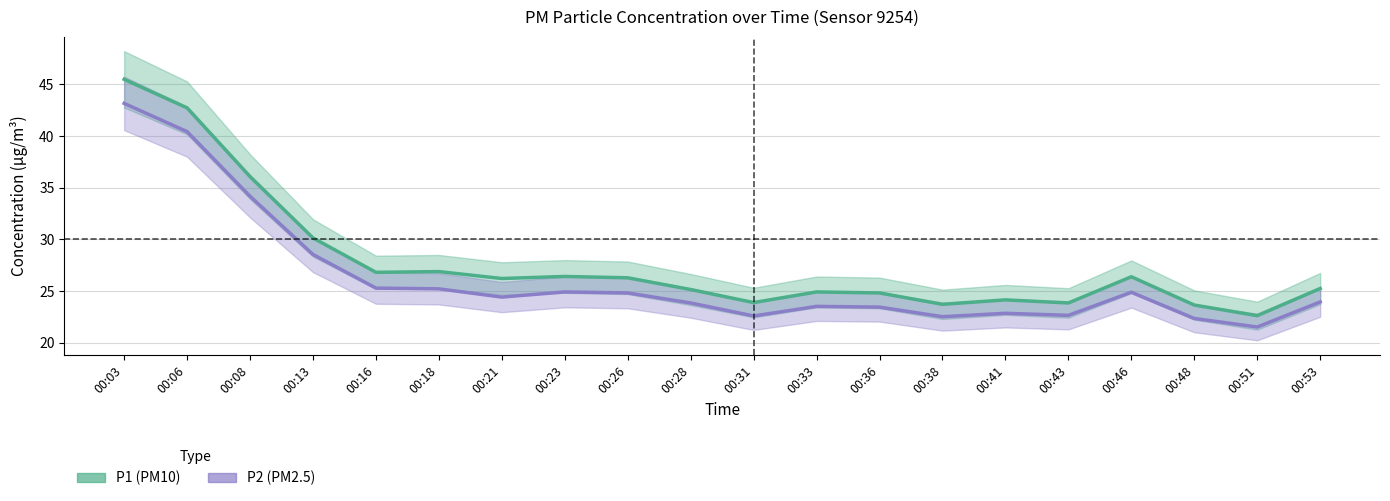

What are all the series names shown in the legend?

P1, P2